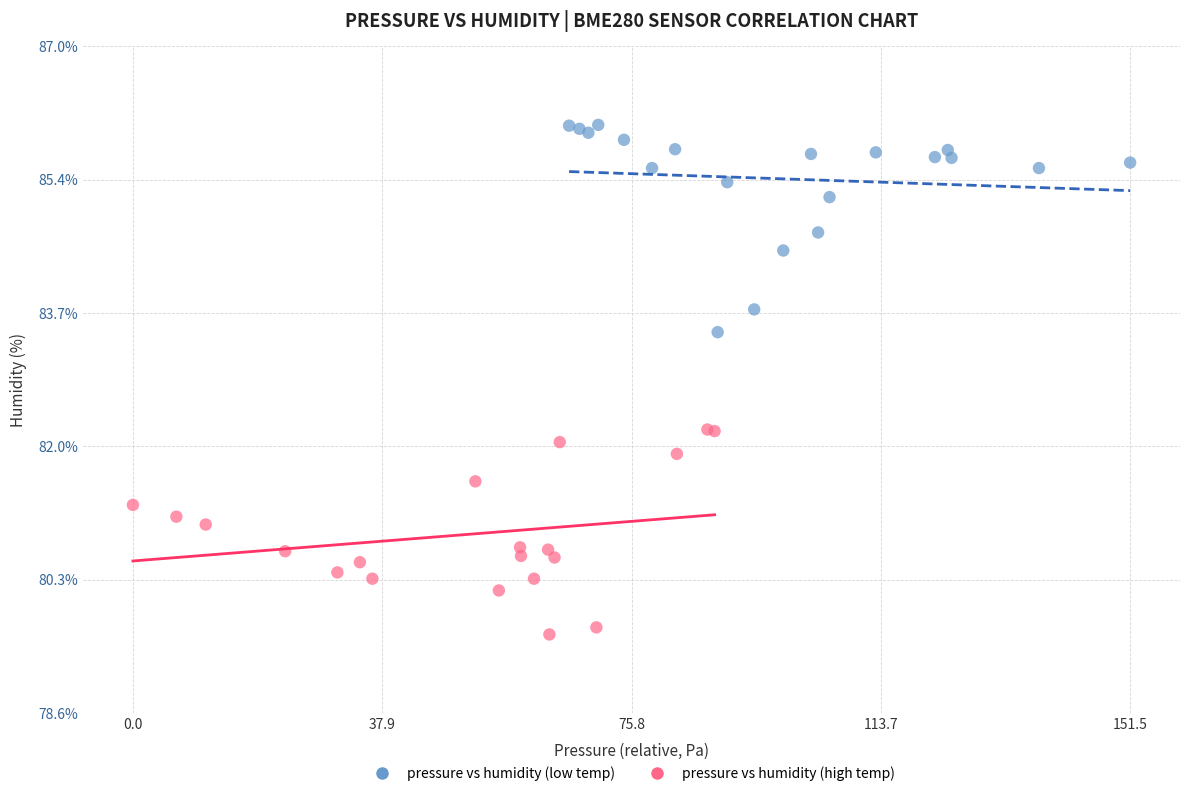

What are all the series names shown in the legend?

pressure vs humidity (low temp), pressure vs humidity (high temp)